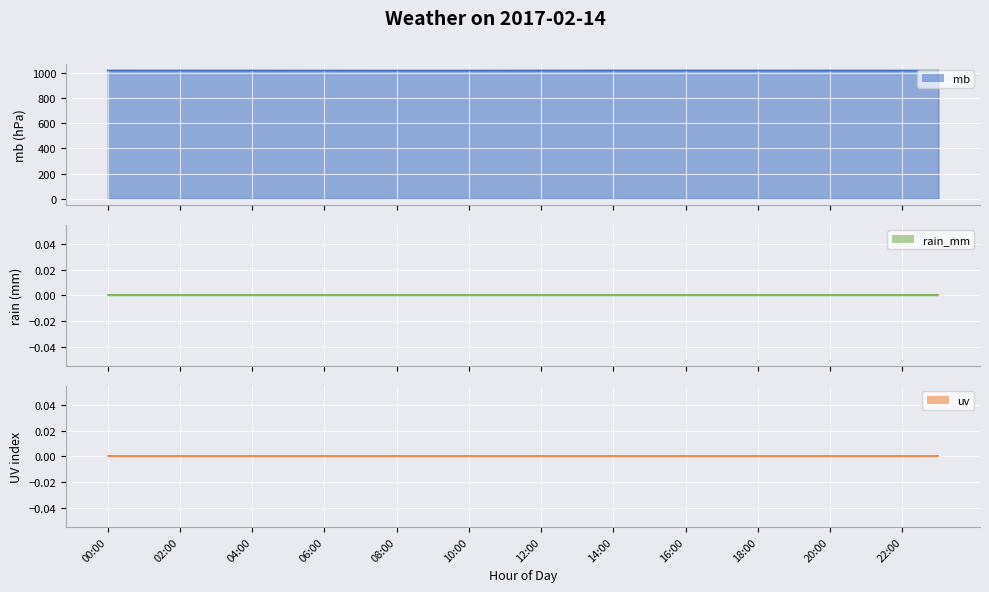

At how many categories does at least one series exceed 999?

24